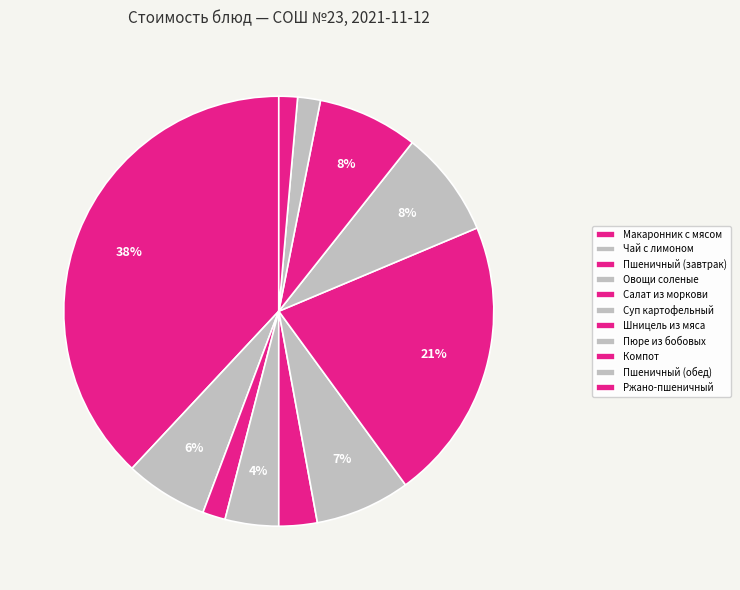

Rank the categories by value from lowest to highest.

Ржано-пшеничный, Пшеничный (завтрак), Пшеничный (обед), Салат из моркови, Овощи соленые, Чай с лимоном, Суп картофельный, Компот, Пюре из бобовых, Шницель из мяса, Макаронник с мясом